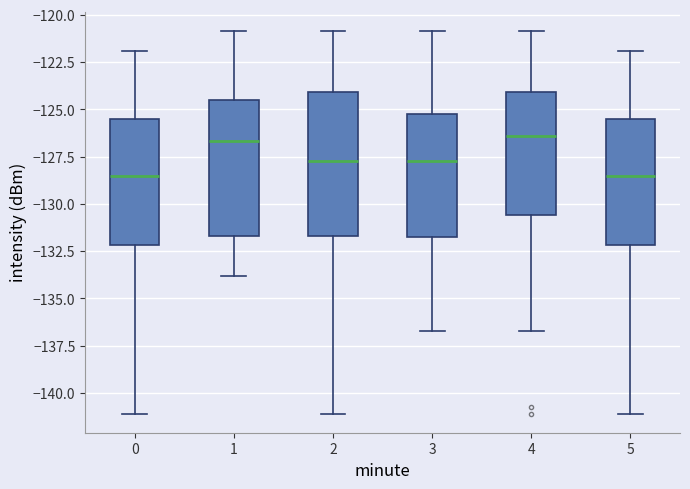

Where is the lower edge of the box at x = 1 on the y-axis? The values are not printed on the chart, so give them approximately, as read against the axis.

-131.5